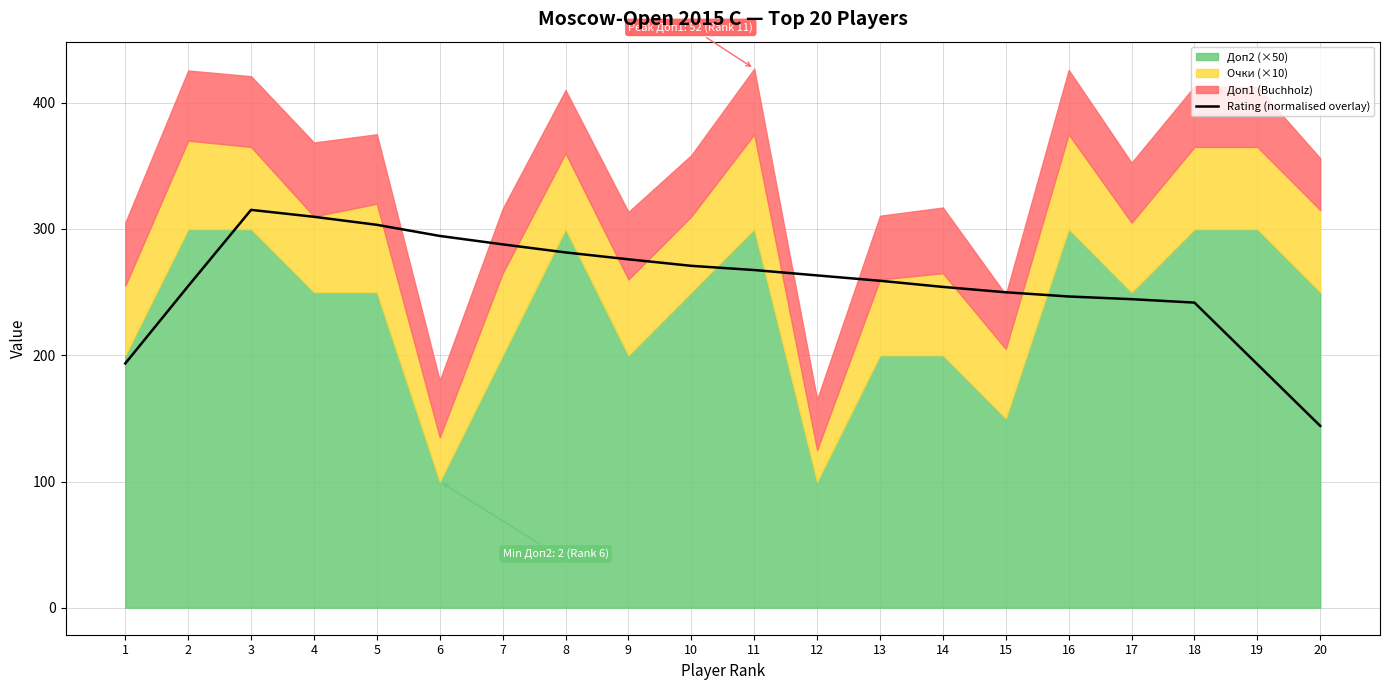

What is the value of the 16th point from the left?

246.5